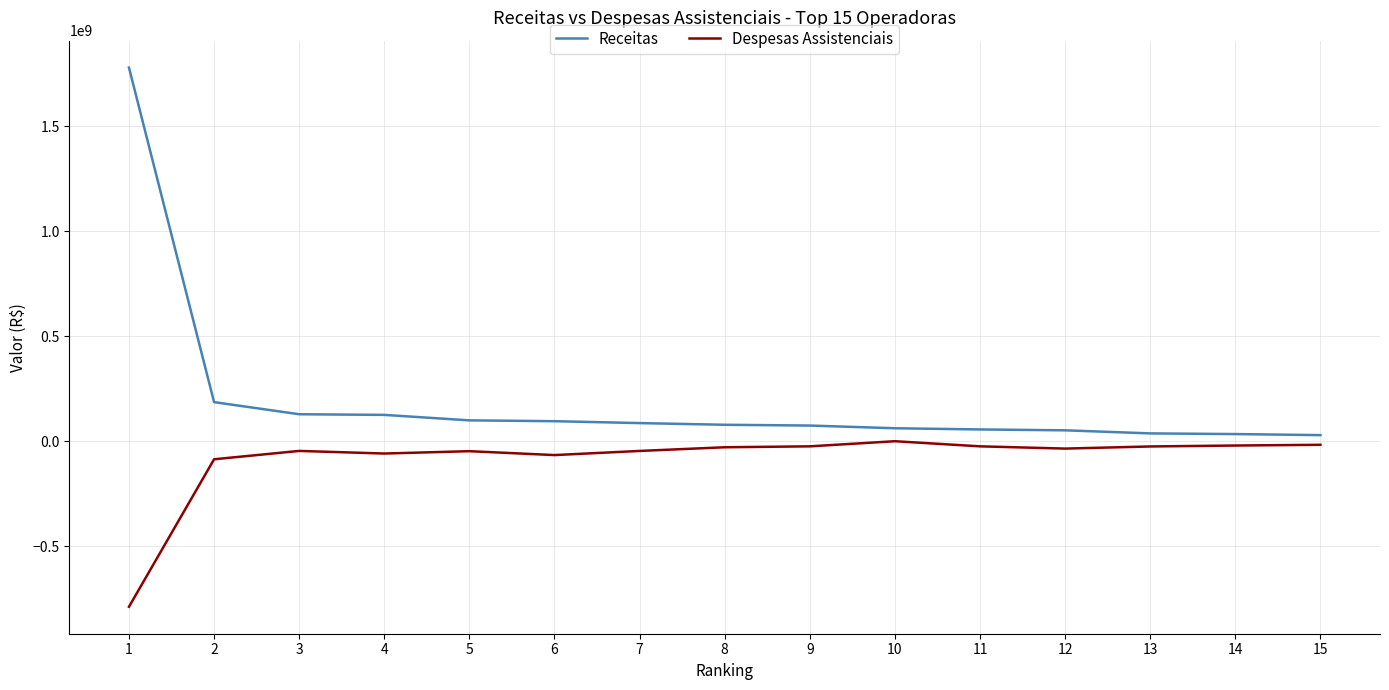

Rank the series by their average value, from lowest to highest.

Despesas Assistenciais, Receitas